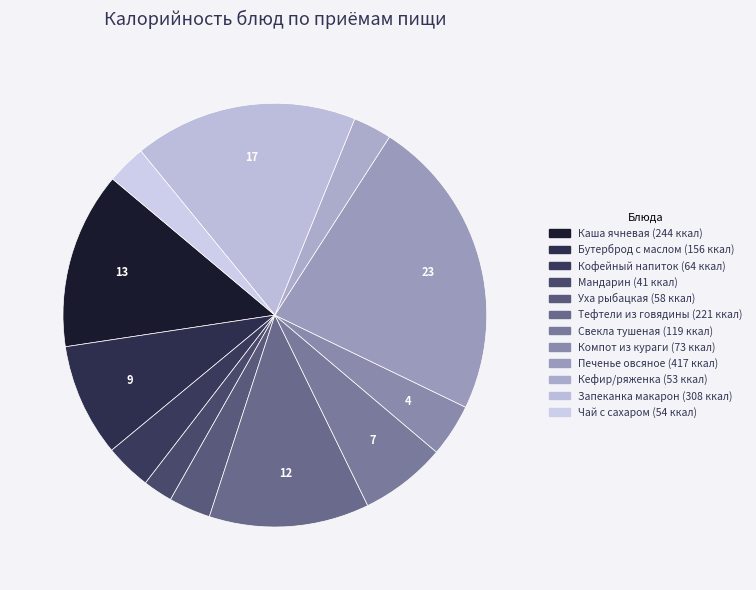

Does Мандарин account for over 50% of the chart?

No